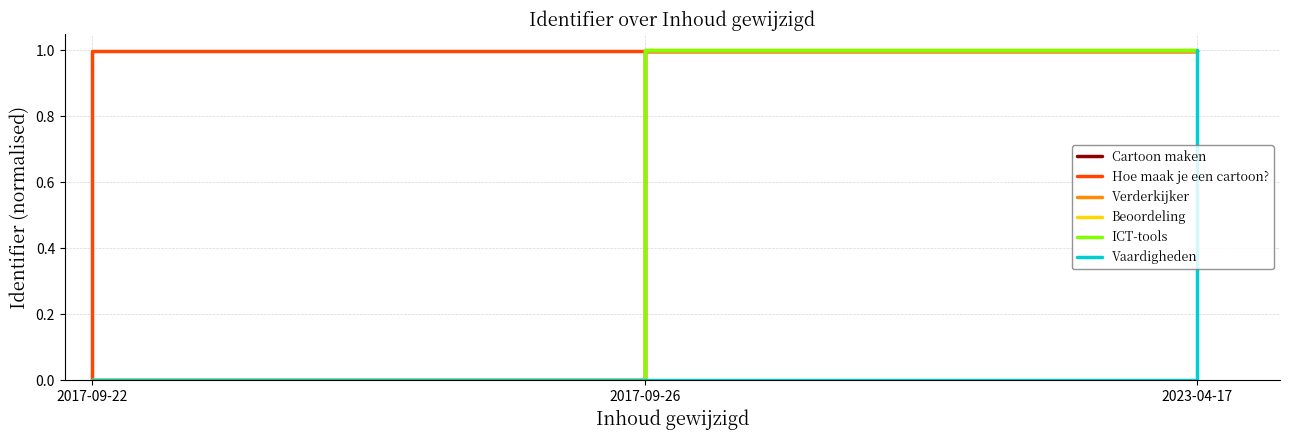

Does the chart display data point markers on the line(s)?

No